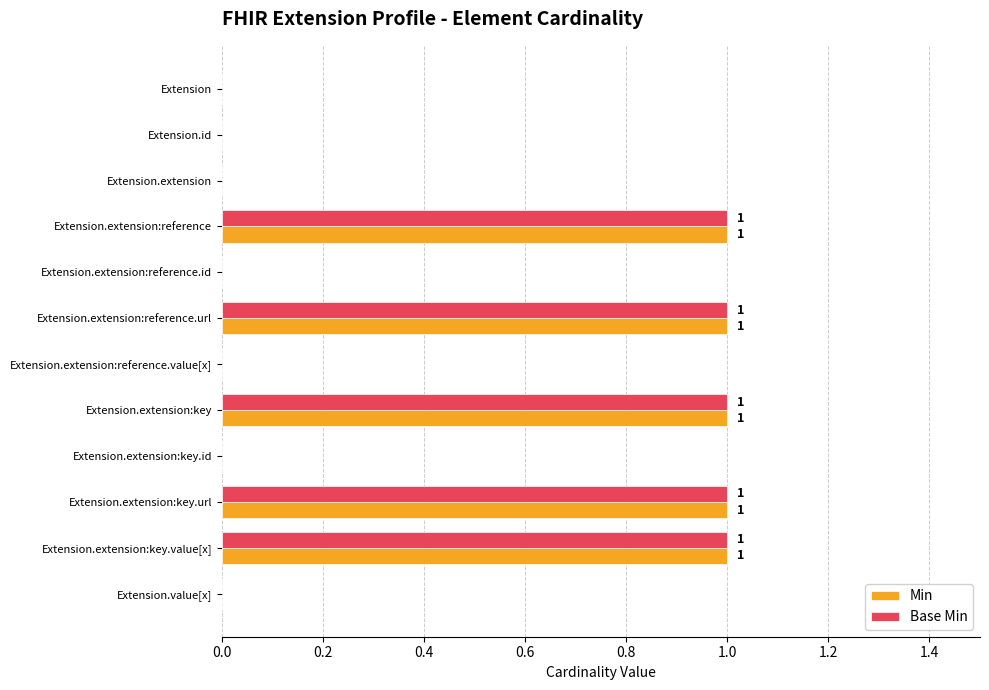

Is it true that Base Min equals 0 at Extension?

True